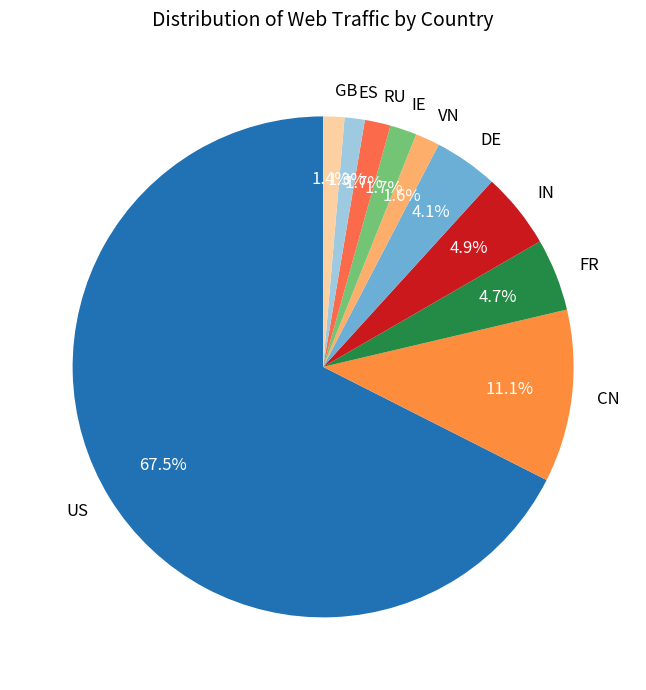

To the nearest percent, what percentage of the pie is DE?

4%